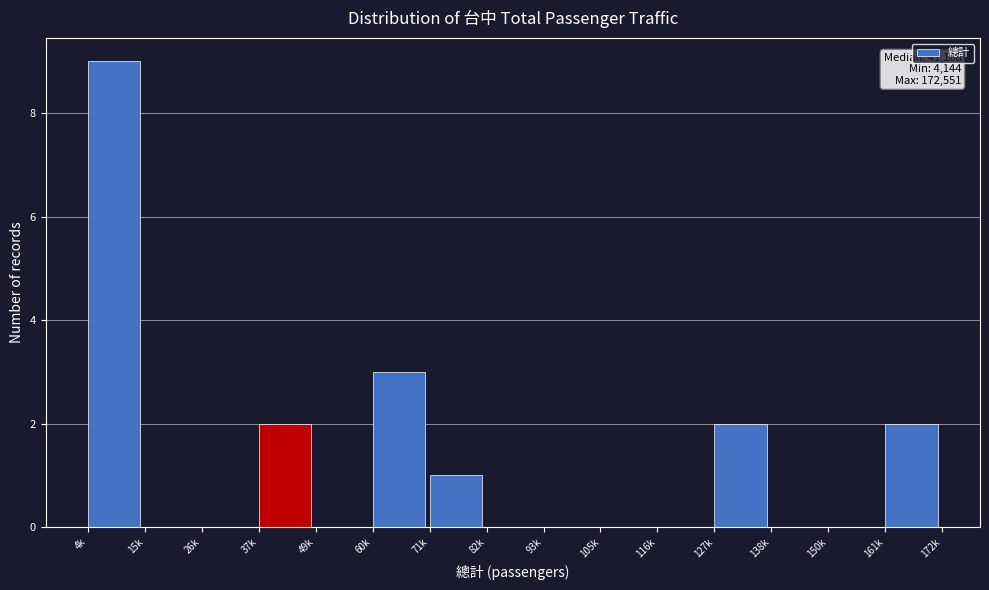

Reading right to left, what are all the values shown in this chart?

161k=2	150k=0	138k=0	127k=2	116k=0	105k=0	93k=0	82k=0	71k=1	60k=3	49k=0	37k=2	26k=0	15k=0	4k=9